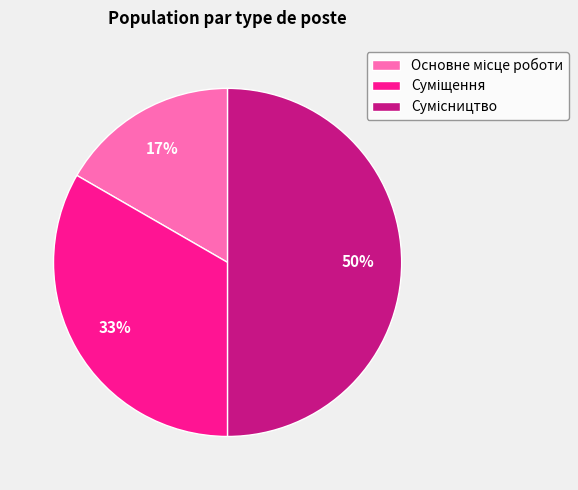

To the nearest percent, what is the difference between the largest and smallest slice percentages?

33%